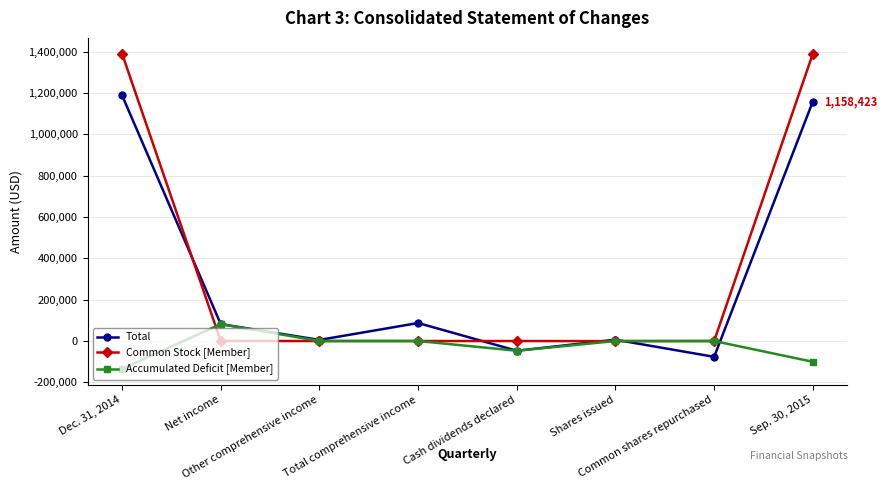

At which category does Total reach its first local valley?

Other comprehensive income